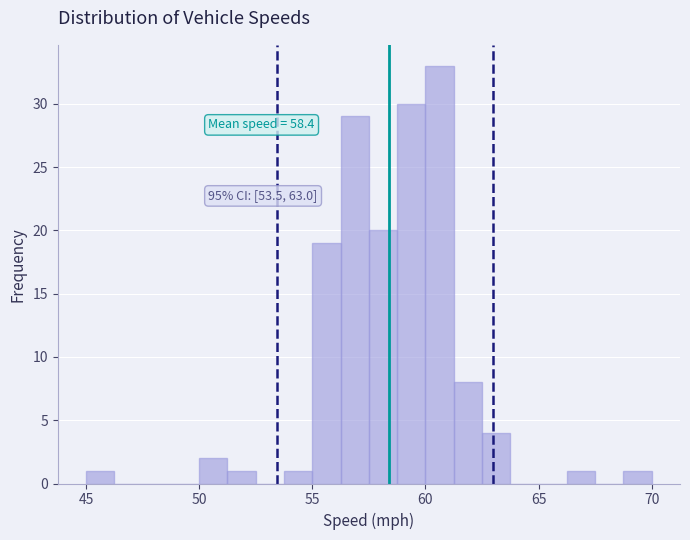

Around what value on the x-axis is the tallest bar? Give the approximate position of its centre, as read against the axis.

60.5